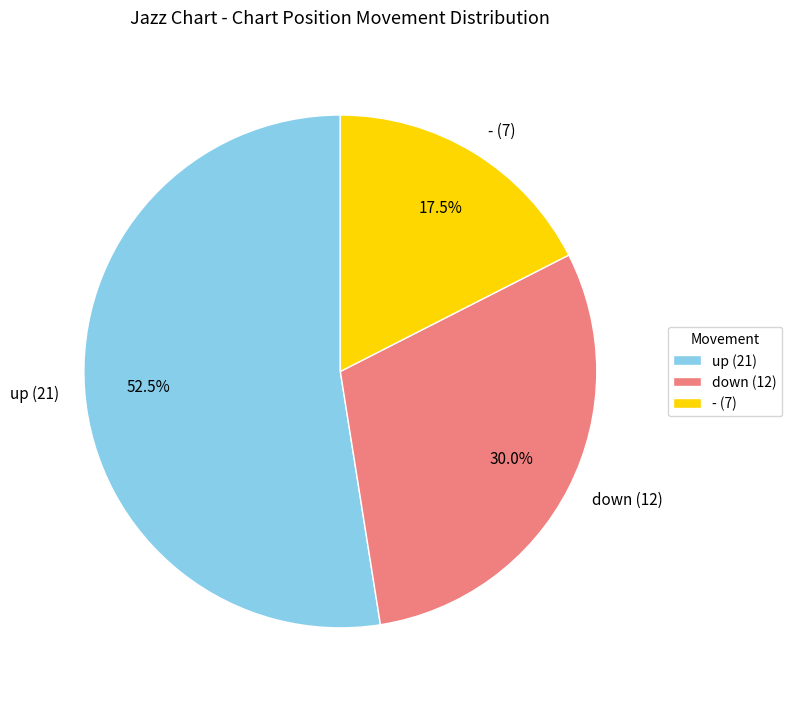

How many slices are in this pie chart?

3